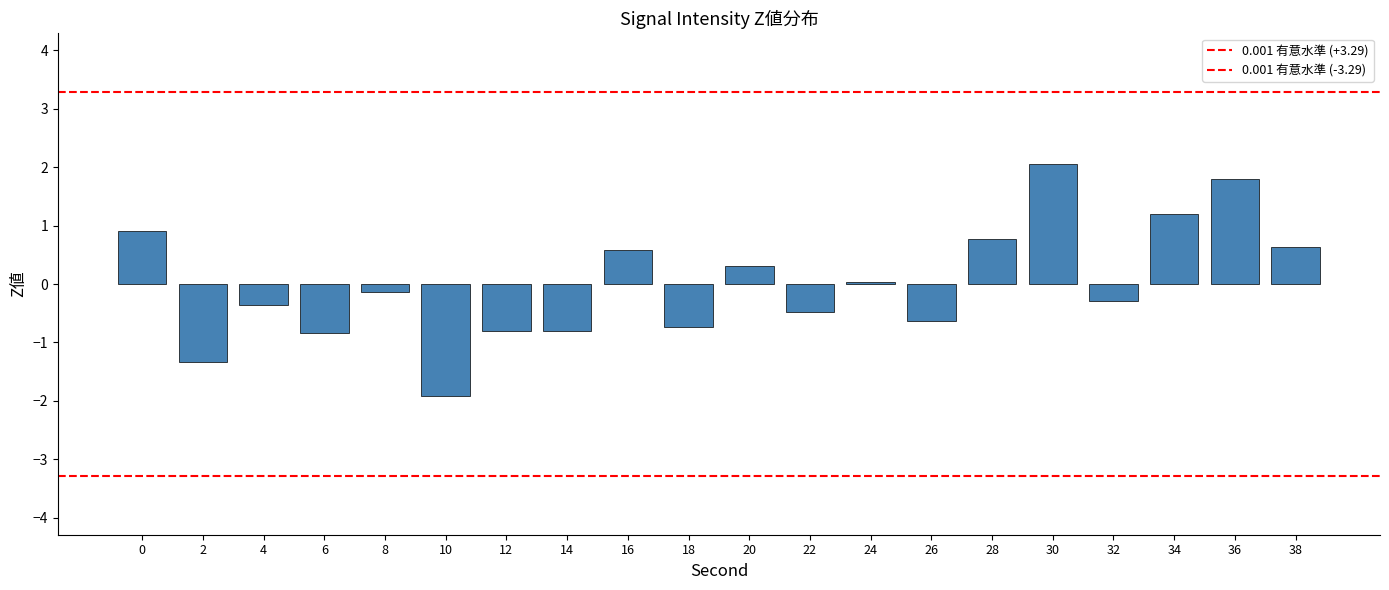

How many values are below 0?

11